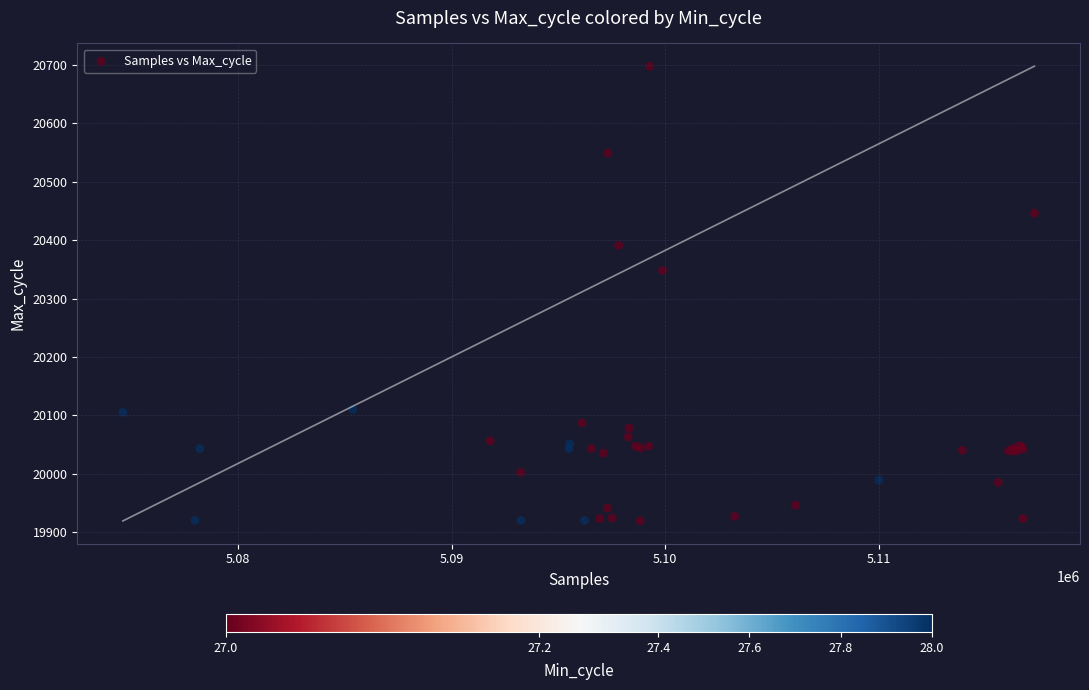

What Y value in the scatter plot is closest to 20308?

20348